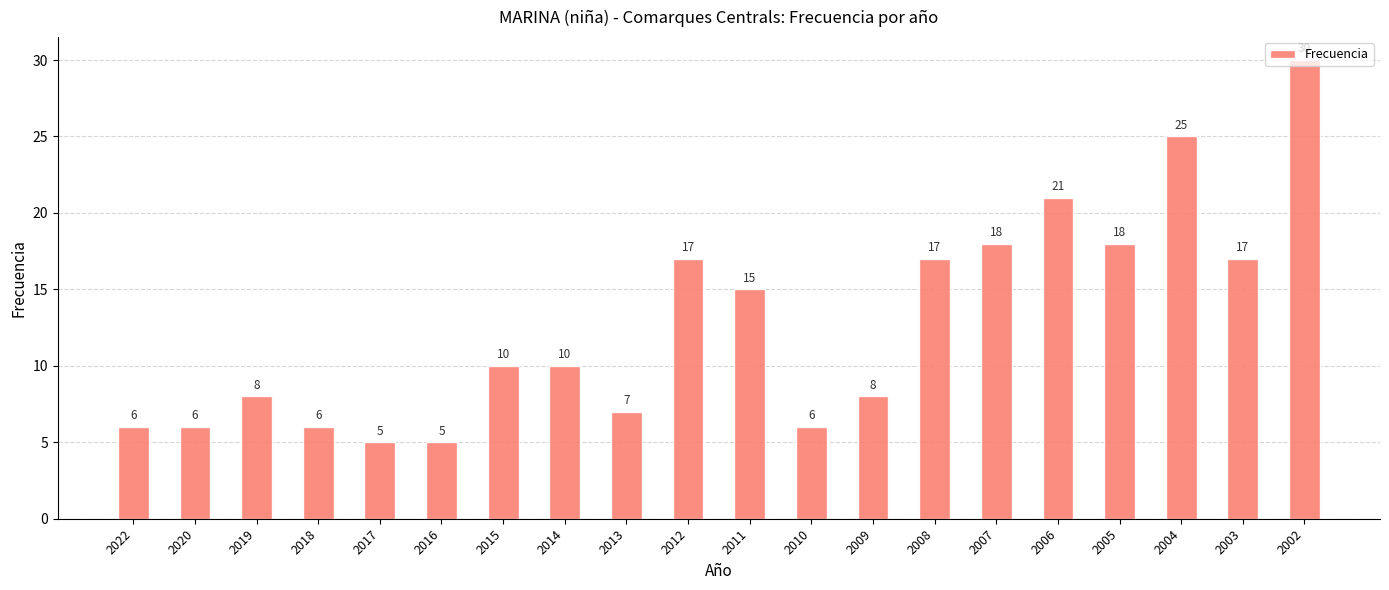

Approximately how many times larger is the value at 2012 compared to 2013?

2.4